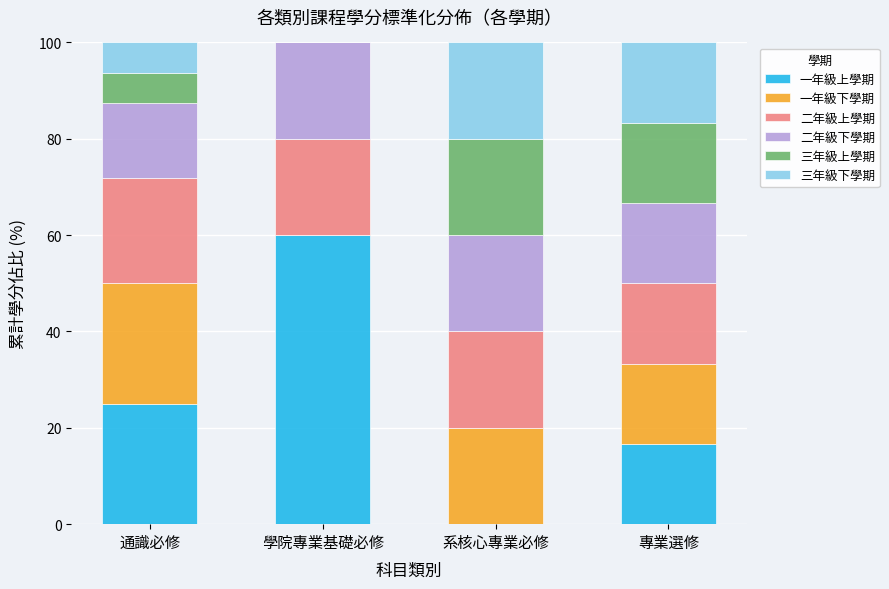

Where is 一年級上學期 nearest to the value 30?

通識必修